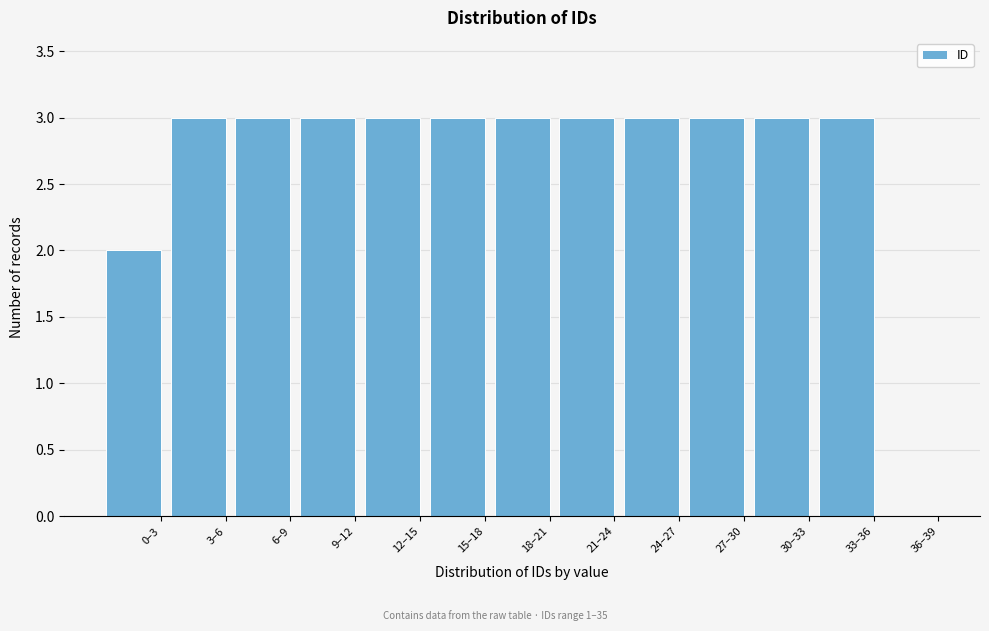

Reading left to right, list all the values displayed in this chart.

0–3=2	3–6=3	6–9=3	9–12=3	12–15=3	15–18=3	18–21=3	21–24=3	24–27=3	27–30=3	30–33=3	33–36=3	36–39=0